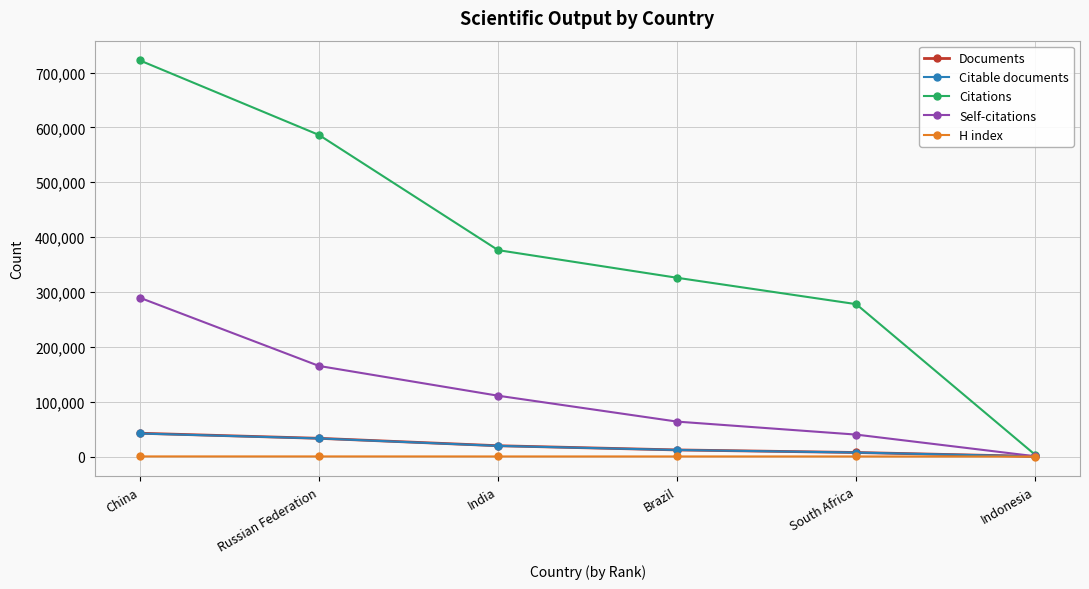

What is the smallest value displayed?

29